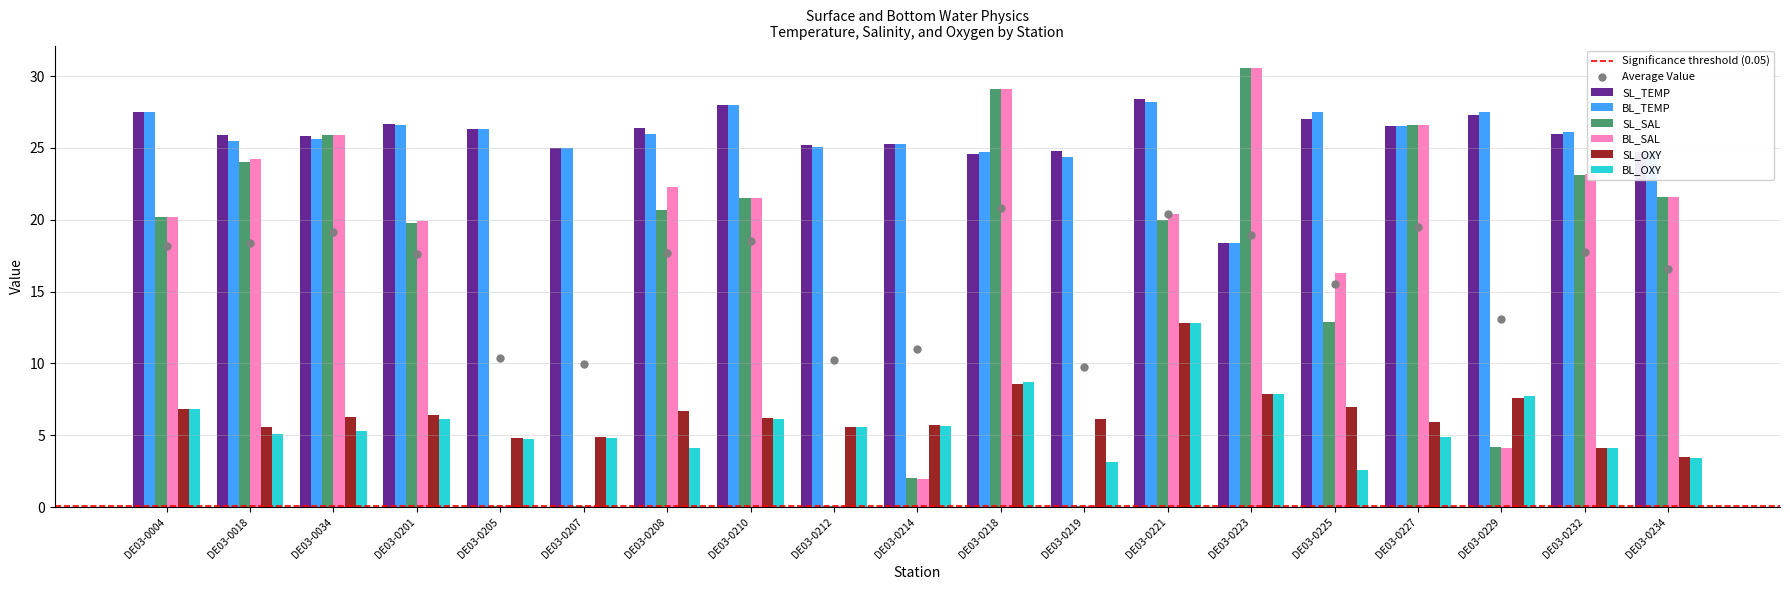

At which category is the sum across all series the highest?

DE03-0218